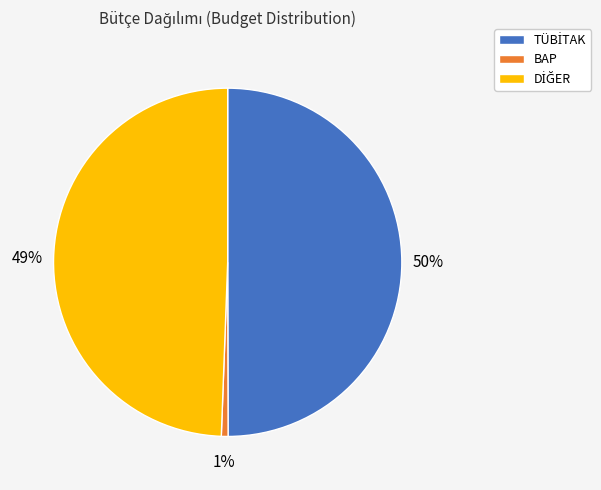

What is the smallest slice in the pie chart?

BAP